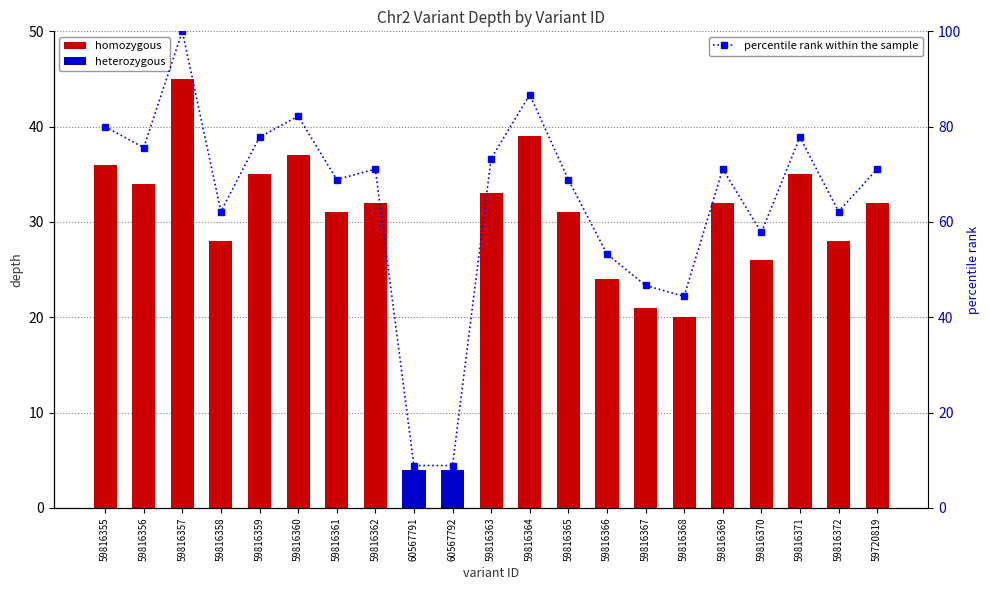

At which label does the data first exceed 71?

59816355